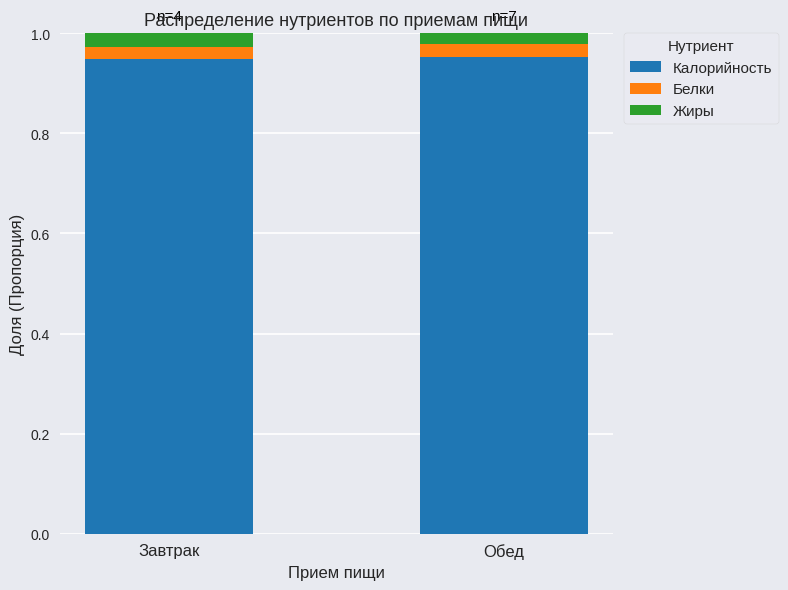

Does the chart contain stacked bars?

Yes